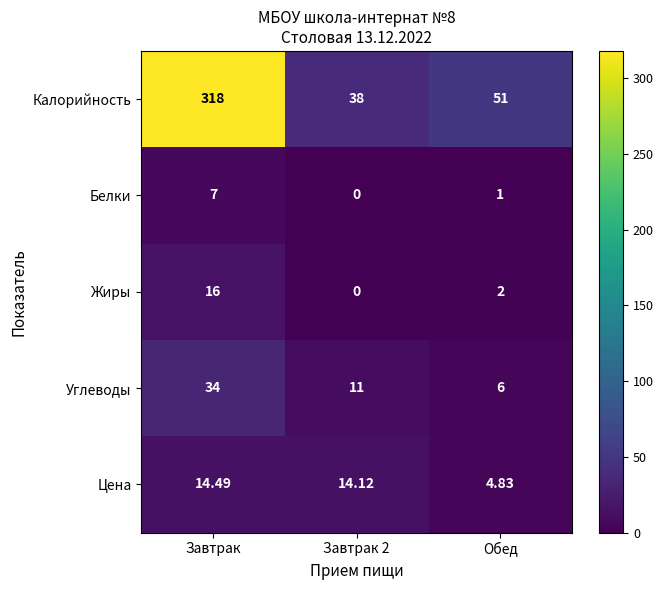

At which label does Углеводы first exceed 11?

Завтрак